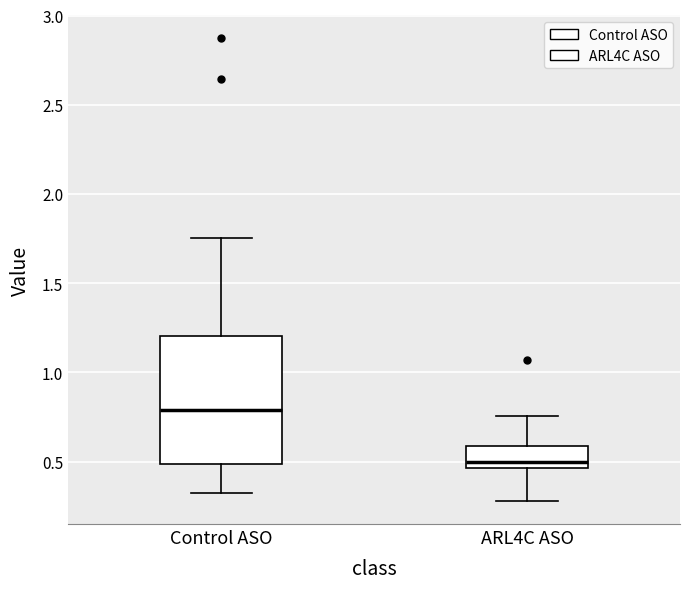

Which box's median line is the lowest?

ARL4C ASO